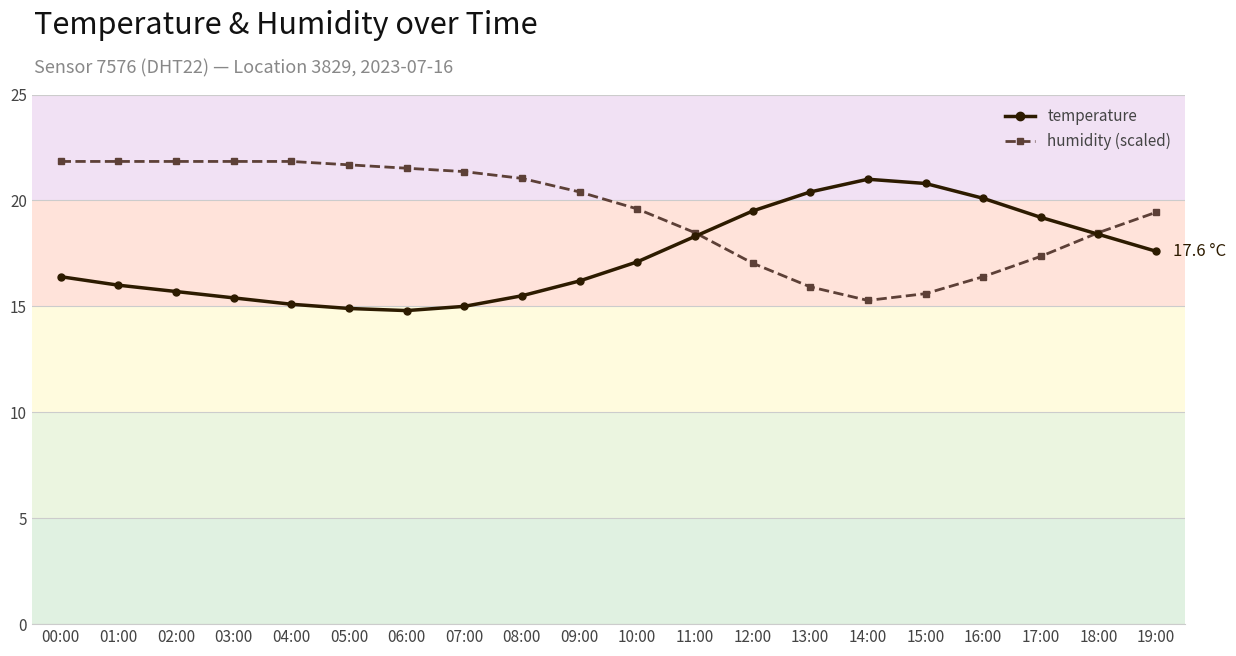

What is the difference between the highest and lowest values at 16:00?

3.7